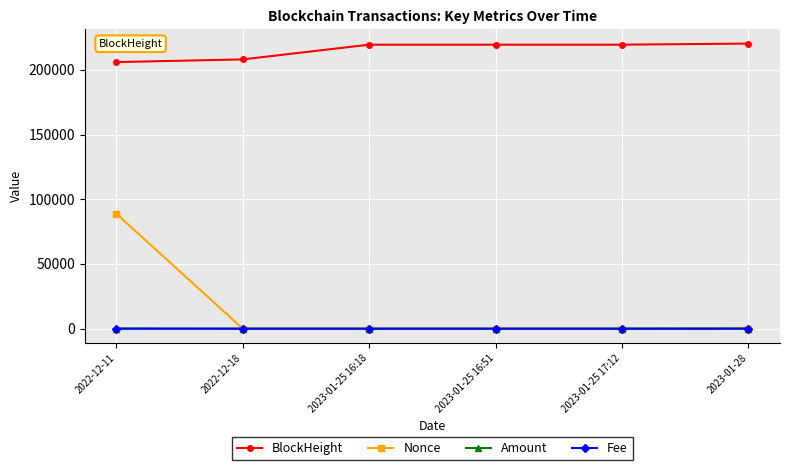

Which series has the largest total across all categories?

BlockHeight